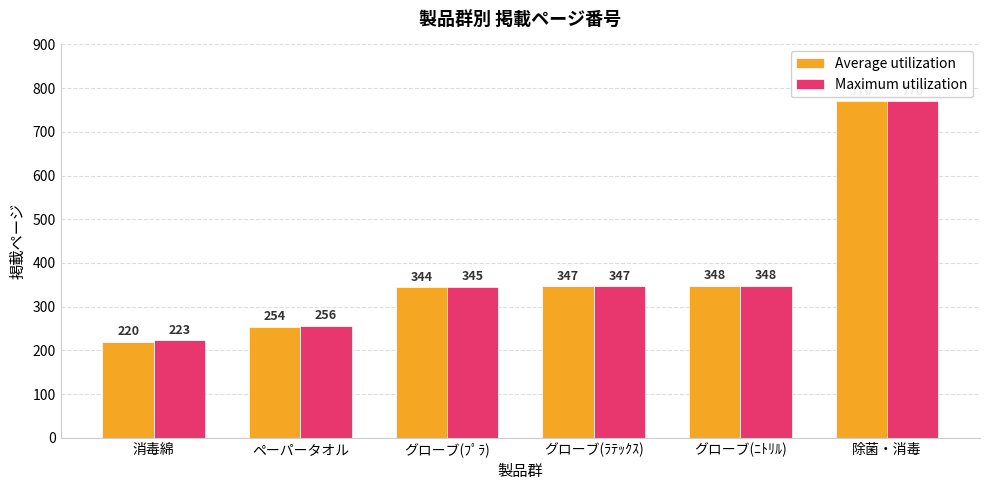

At how many categories does at least one series exceed 527?

1